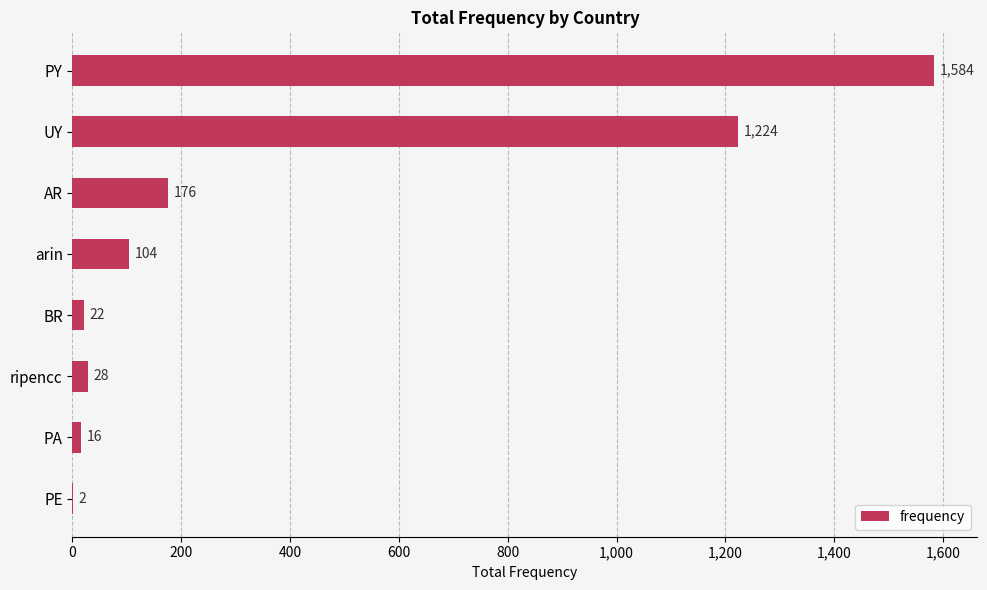

The value at ripencc is 28. True or false?

True